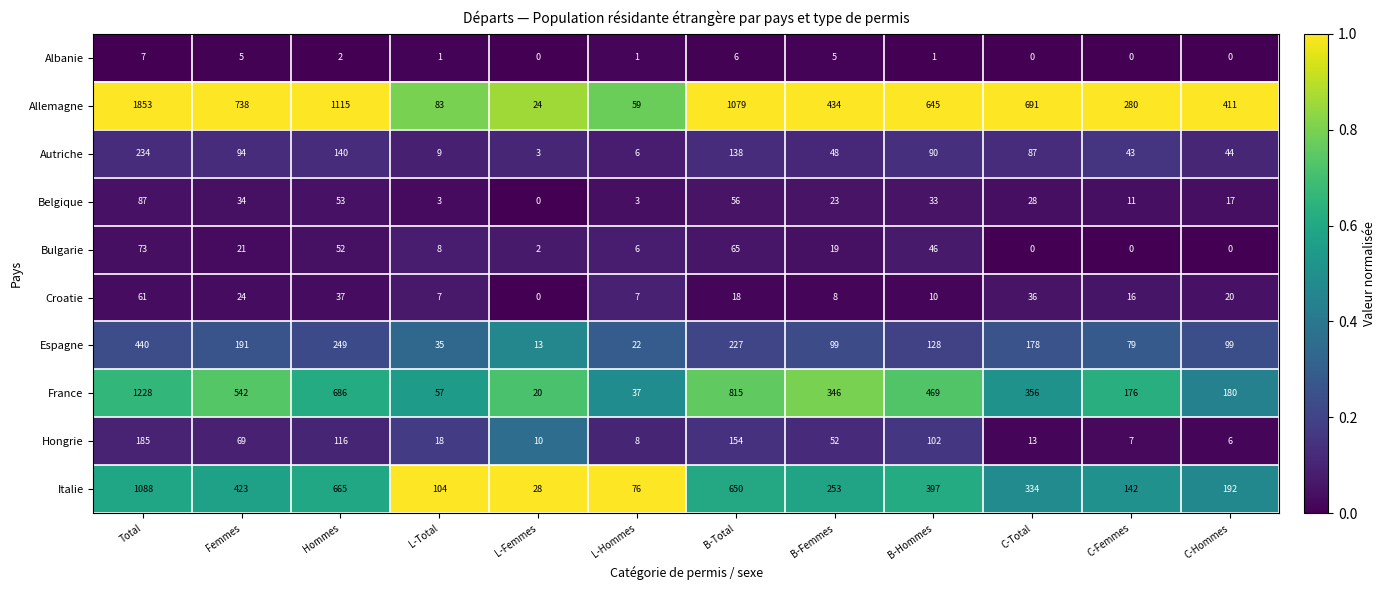

At how many categories does at least one series exceed 0?

12